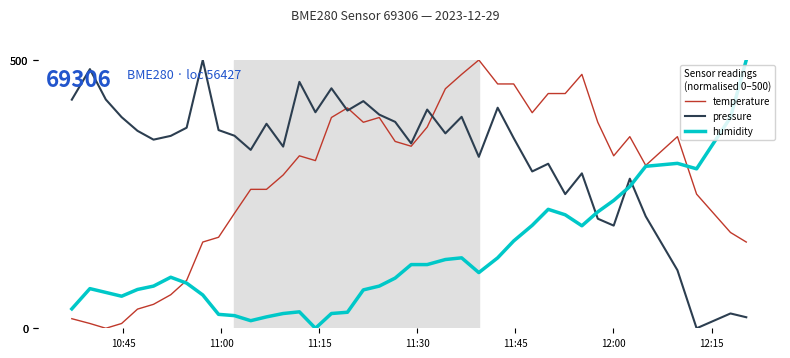

Rank the series by their average value, from highest to lowest.

pressure, temperature, humidity